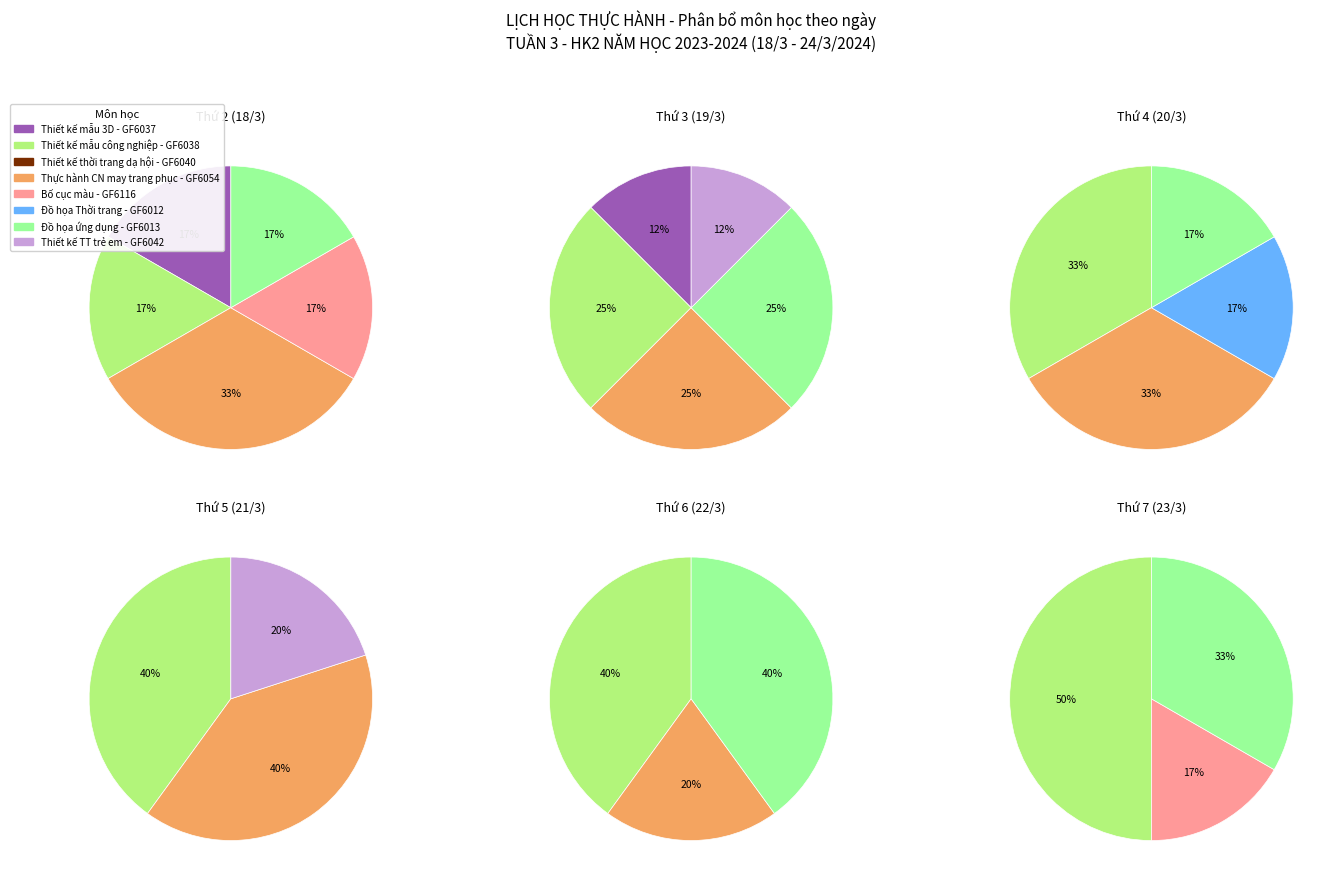

Rank the categories by value from lowest to highest.

Đồ họa Thời trang - GF6012, Thiết kế mẫu 3D - GF6037, Thiết kế thời trang dạ hội - GF6040, Bố cục màu - GF6116, Thiết kế TT trẻ em - GF6042, Đồ họa ứng dụng - GF6013, Thiết kế mẫu công nghiệp - GF6038, Thực hành CN may trang phục - GF6054